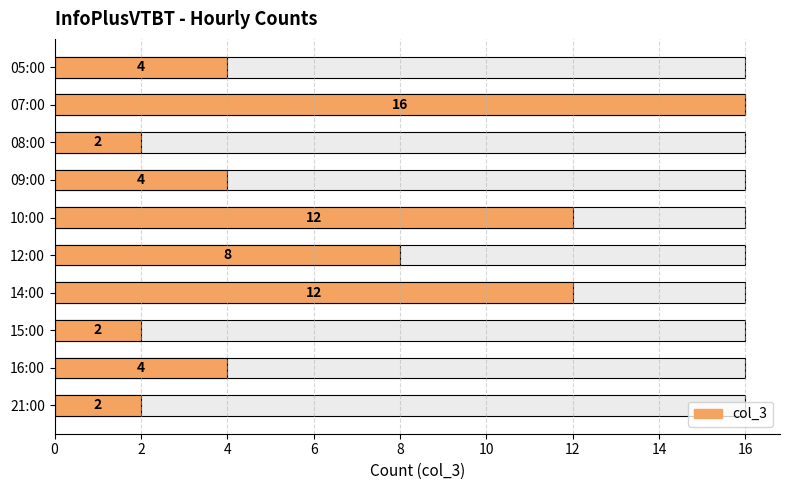

Reading left to right, what are all the values shown in this chart?

4	16	2	4	12	8	12	2	4	2